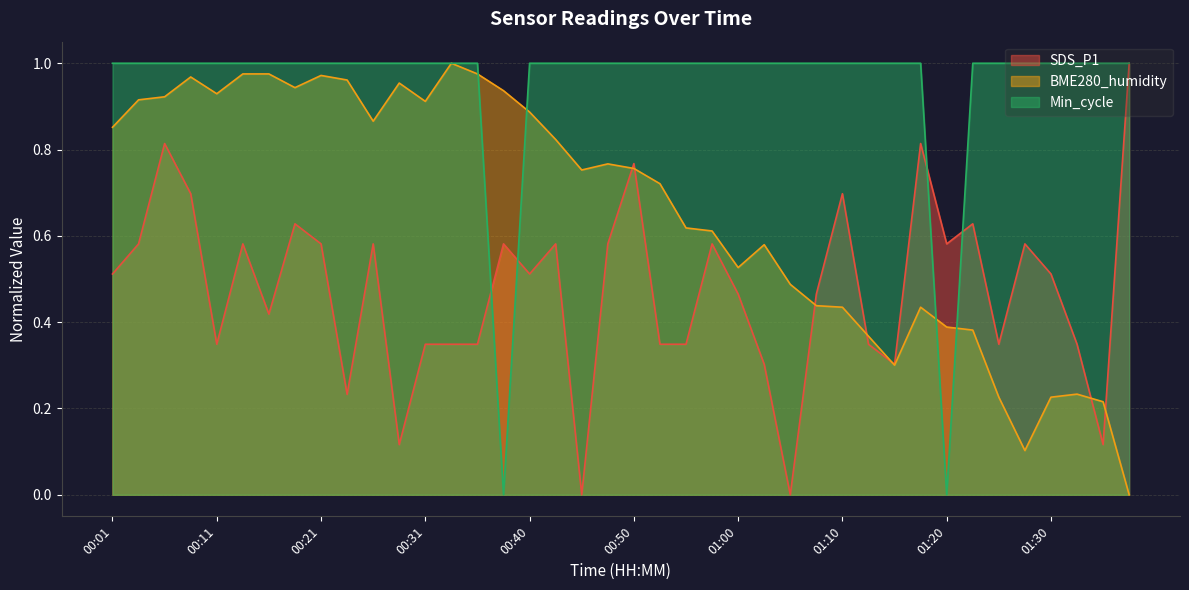

At how many categories does at least one series exceed 0?

40